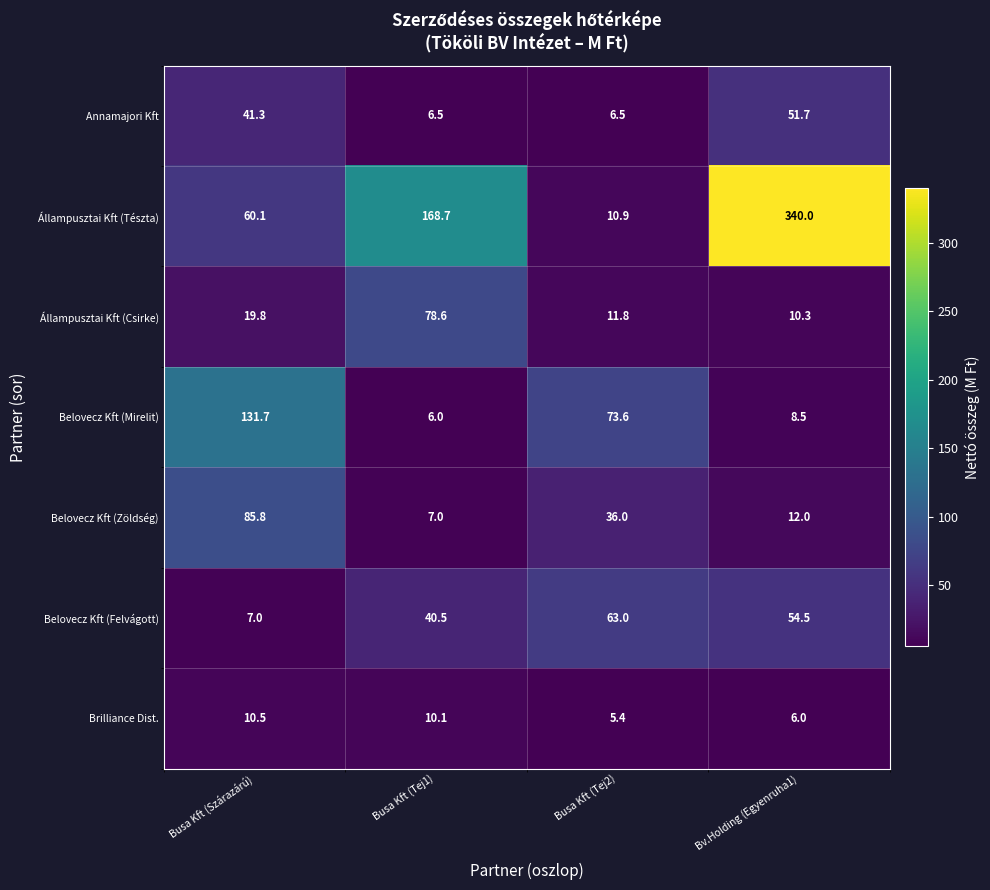

How many data points in Állampusztai Kft (Csirke) are above 19?

2